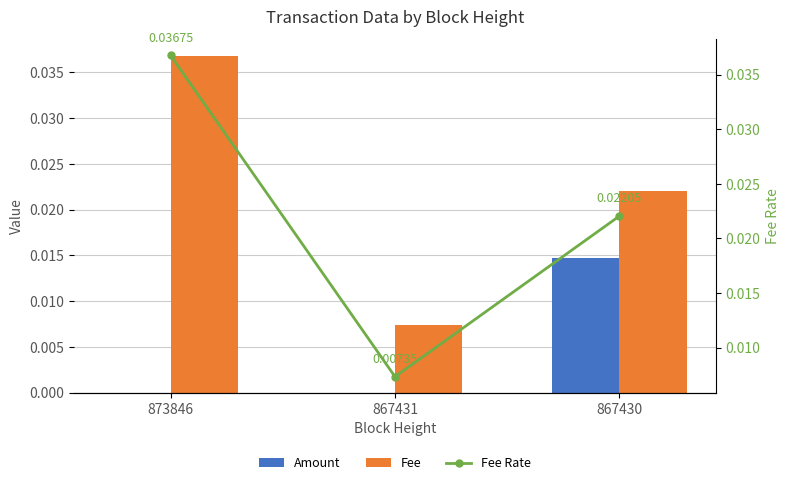

At which category is the sum across all series the highest?

873846